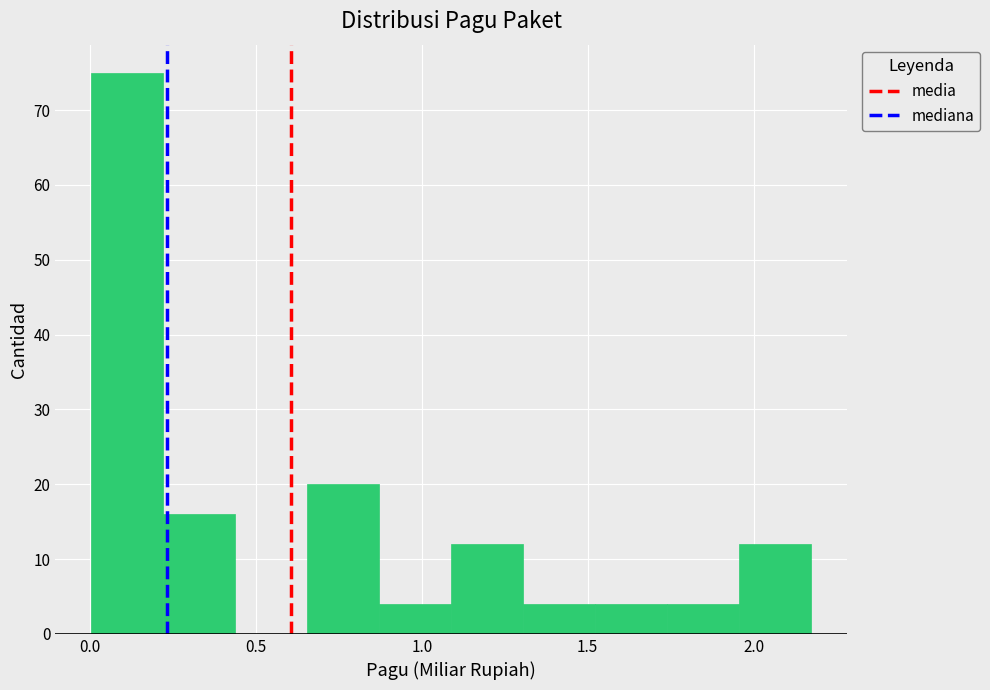

Which range on the x-axis has the tallest bar?

0.00 to 0.20